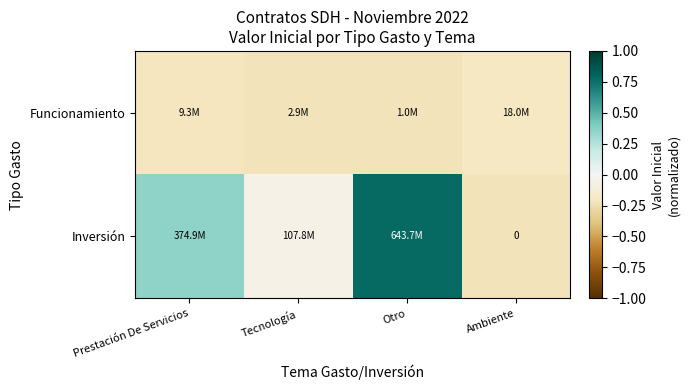

Between Otro and Prestación De Servicios, which is larger?

Prestación De Servicios